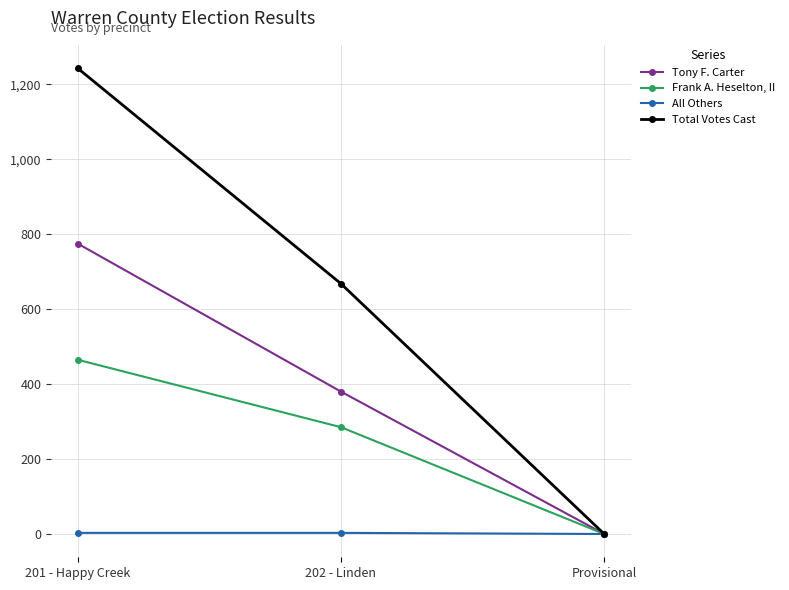

Which series has the largest range (max minus min)?

Total Votes Cast